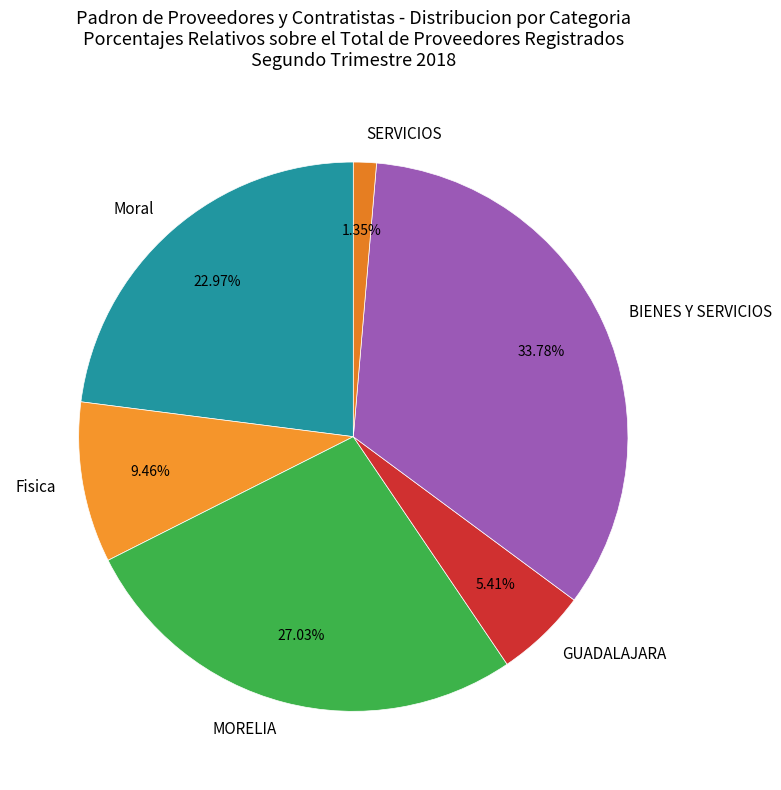

Does any single category account for the majority?

No